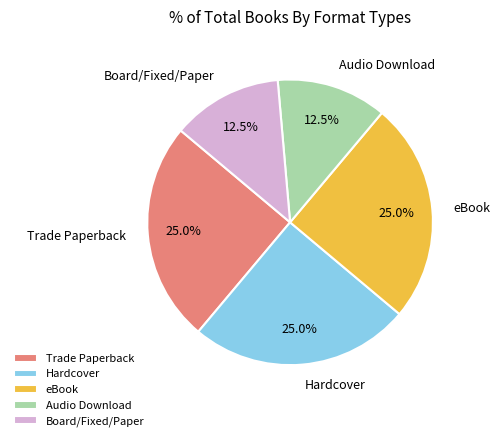

Is eBook the majority of the pie?

No